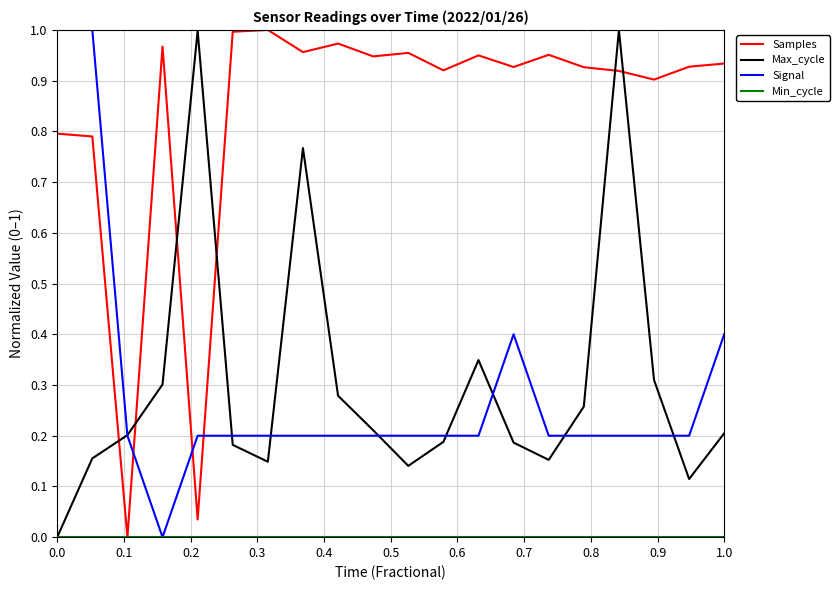

True or false: Samples and Signal intersect in this chart.

True